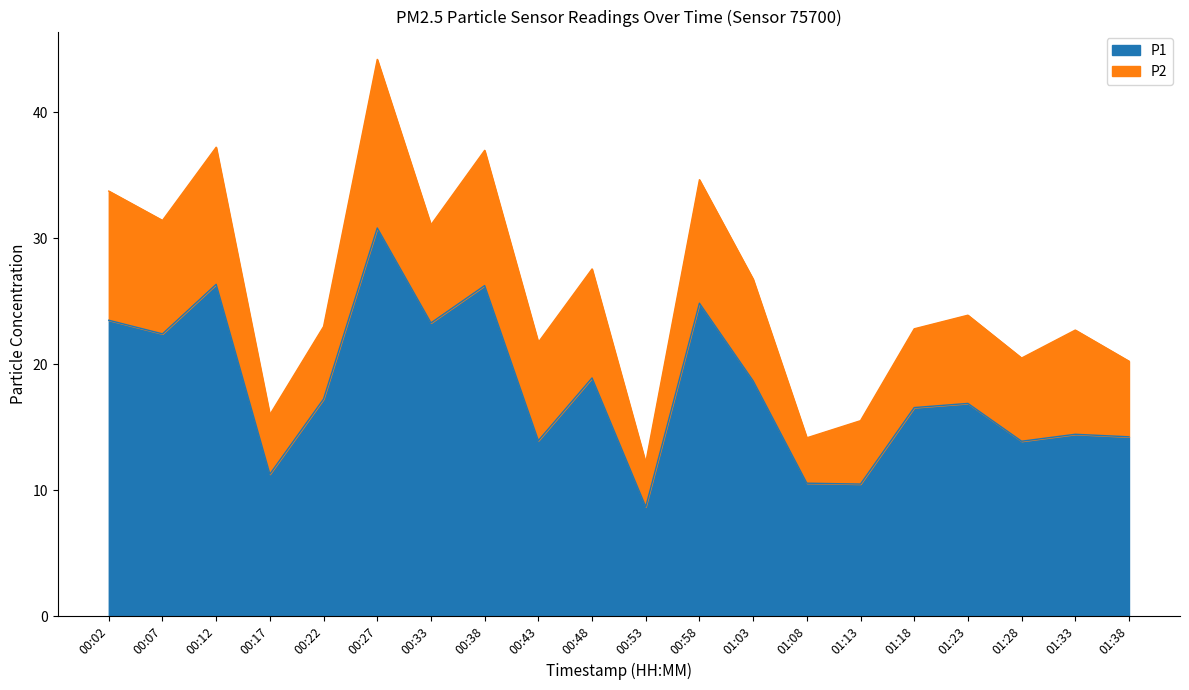

How many data points does each series have?

20